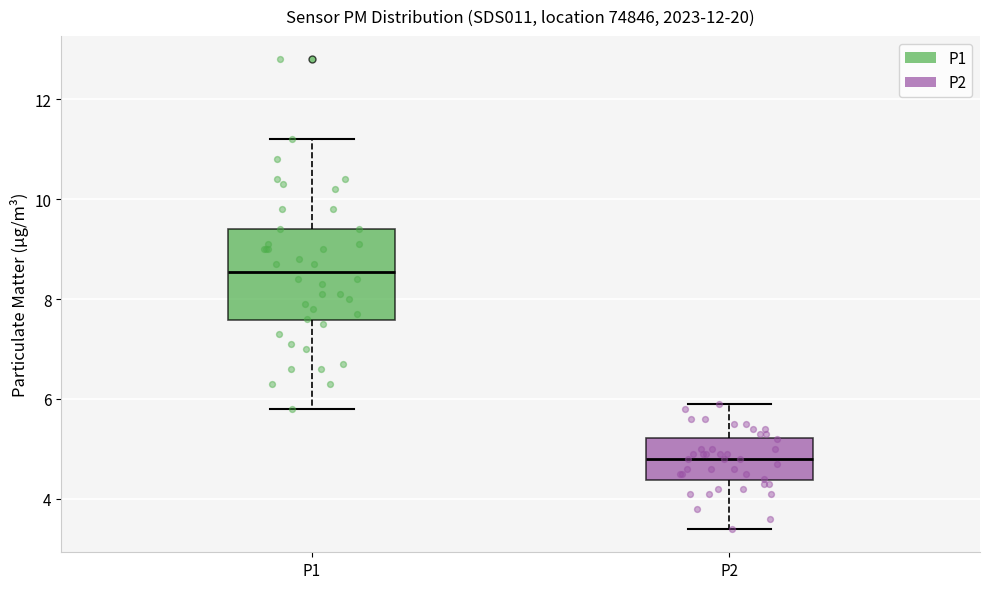

Reading left to right, transcribe this box plot: for each box, give where its median line is, the range the box spans, and where its two whiskers end, as read against the y-axis. The values are not printed on the chart, so give them approximately, as read against the axis.

P1: median 8.6, box 7.6 to 9.4, whiskers 5.8 to 11.2
P2: median 4.8, box 4.4 to 5.2, whiskers 3.4 to 6.0